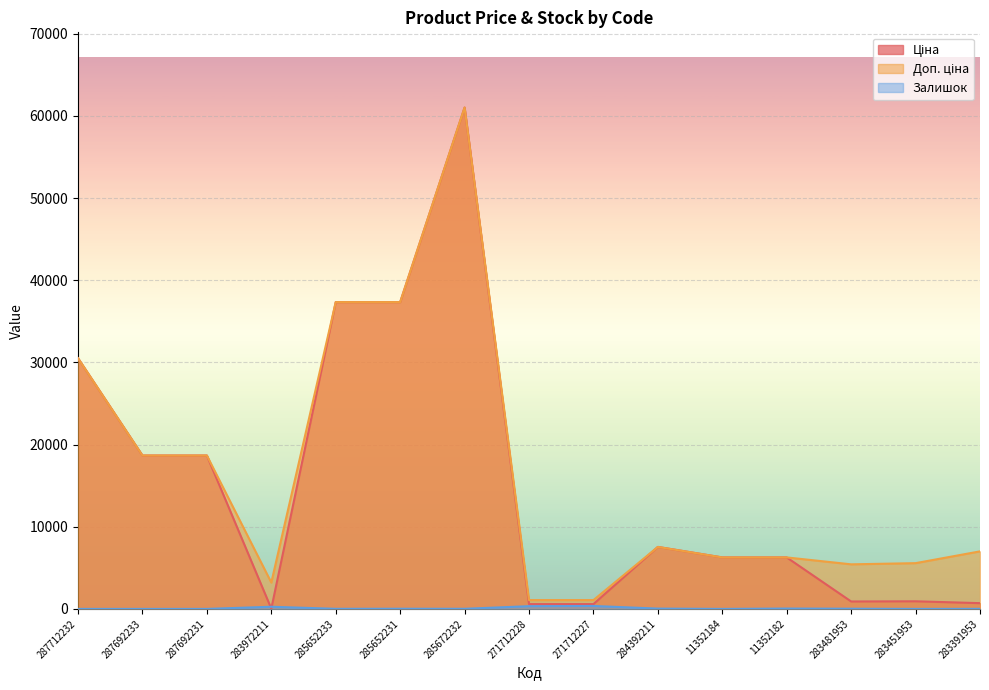

Is it true that Доп. ціна equals 1074.5 at 271712227?

True